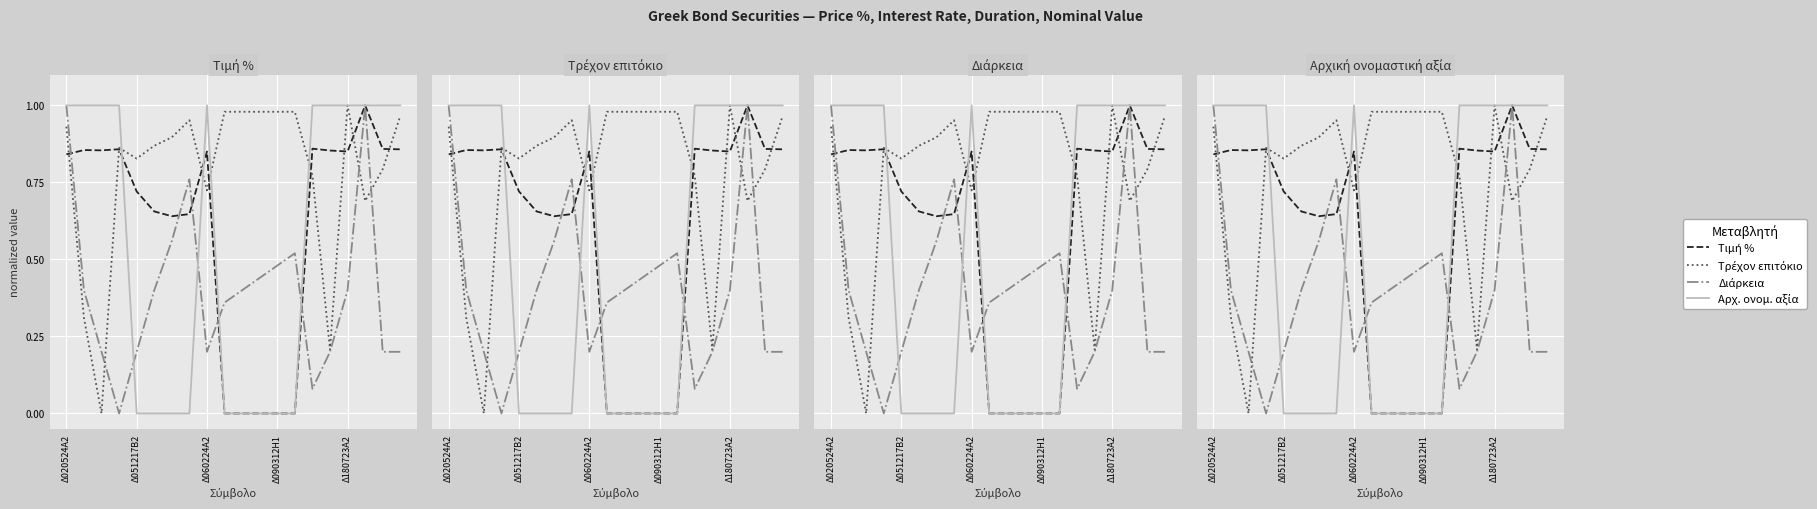

List the series in order of their peak value, highest first.

Τιμή %, Τρέχον επιτόκιο, Διάρκεια, Αρχ. ονομ. αξία